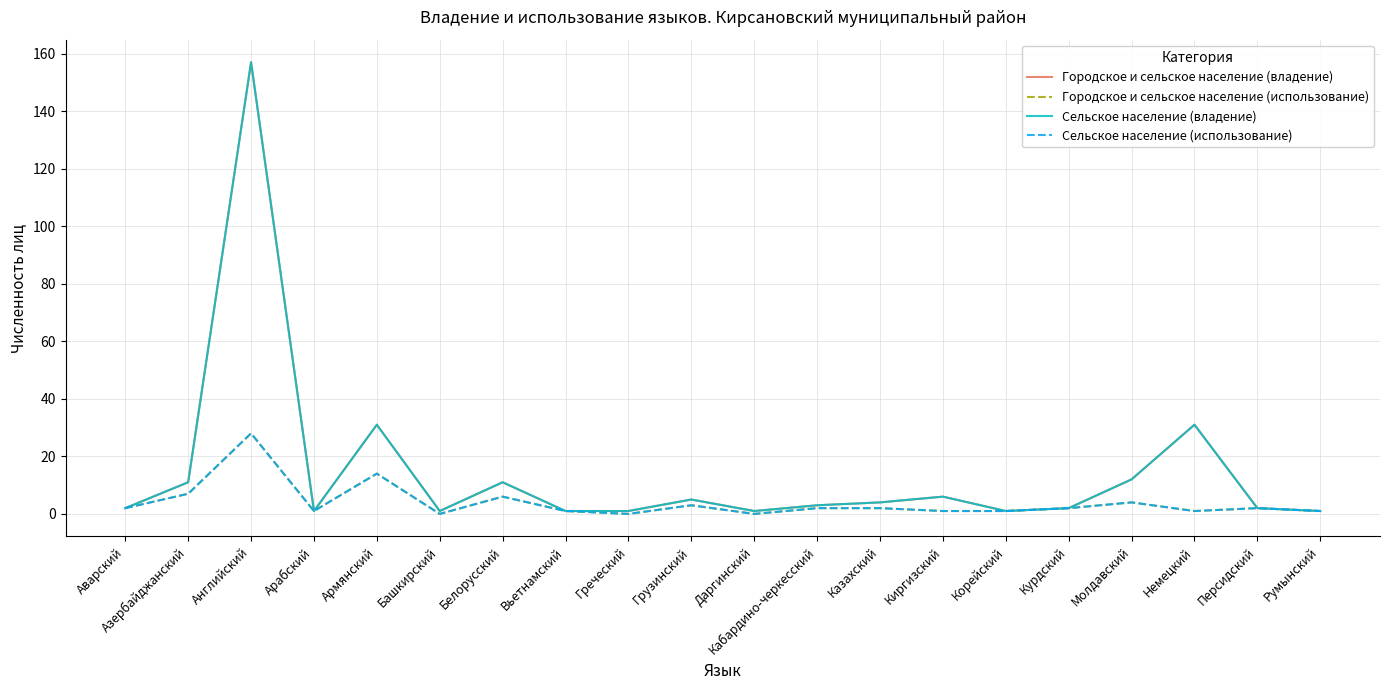

True or false: Городское и сельское население (использование) and Сельское население (использование) cross at least once.

False